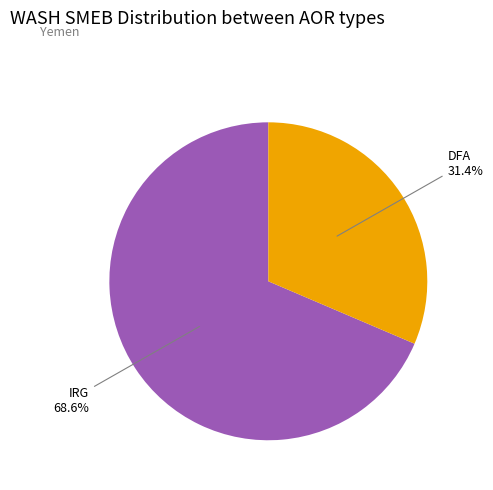

Does any single category account for the majority?

Yes